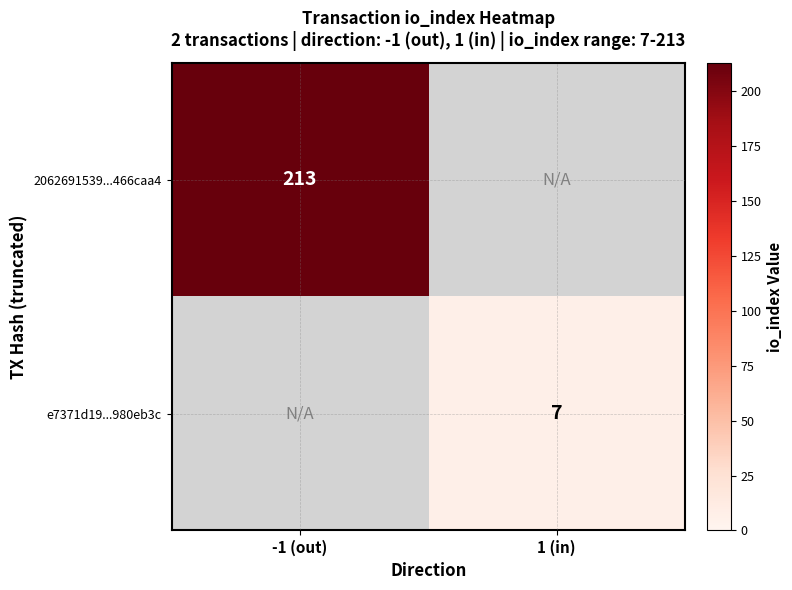

The value of e7371d19...980eb3c at 1 (in) is 10.3. True or false?

False